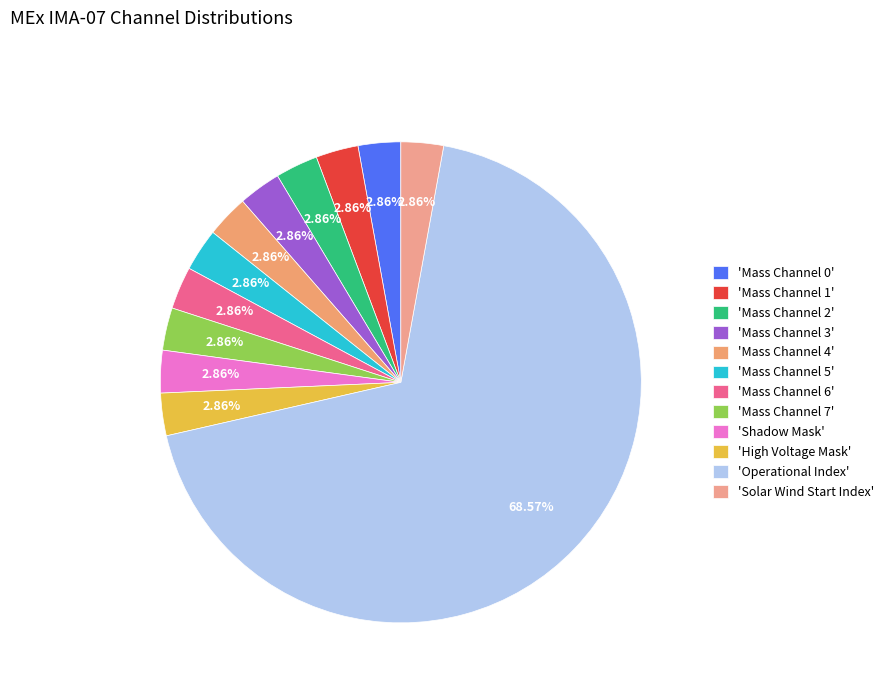

How many segments does this pie chart have?

12